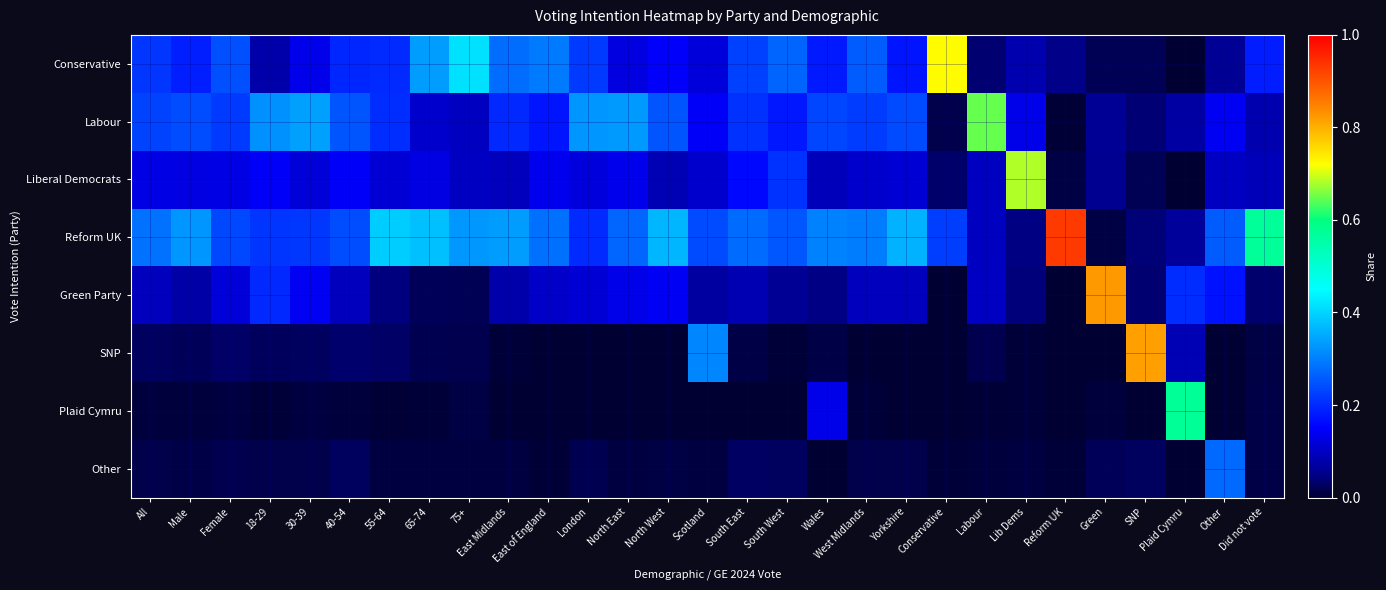

Reading right to left, transcribe all the data shown in this chart.

Conservative: Did not vote=0.2	Other=0.1	Plaid Cymru=0.0	SNP=0.0	Green=0.0	Reform UK=0.1	Lib Dems=0.1	Labour=0.0	Conservative=0.7	Yorkshire=0.2	West Midlands=0.3	Wales=0.2	South West=0.3	South East=0.2	Scotland=0.1	North West=0.1	North East=0.1	London=0.2	East of England=0.3	East Midlands=0.3	75+=0.4	65-74=0.3	55-64=0.2	40-54=0.2	30-39=0.1	18-29=0.1	Female=0.2	Male=0.2	All=0.2
Labour: Did not vote=0.1	Other=0.1	Plaid Cymru=0.1	SNP=0.0	Green=0.1	Reform UK=0.0	Lib Dems=0.1	Labour=0.6	Conservative=0.0	Yorkshire=0.2	West Midlands=0.2	Wales=0.2	South West=0.2	South East=0.2	Scotland=0.1	North West=0.3	North East=0.3	London=0.3	East of England=0.2	East Midlands=0.2	75+=0.1	65-74=0.1	55-64=0.2	40-54=0.3	30-39=0.3	18-29=0.3	Female=0.2	Male=0.2	All=0.2
Liberal Democrats: Did not vote=0.1	Other=0.1	Plaid Cymru=0.0	SNP=0.0	Green=0.1	Reform UK=0.0	Lib Dems=0.7	Labour=0.1	Conservative=0.0	Yorkshire=0.1	West Midlands=0.1	Wales=0.1	South West=0.2	South East=0.2	Scotland=0.1	North West=0.1	North East=0.1	London=0.1	East of England=0.1	East Midlands=0.1	75+=0.1	65-74=0.1	55-64=0.1	40-54=0.1	30-39=0.1	18-29=0.1	Female=0.1	Male=0.1	All=0.1
Reform UK: Did not vote=0.6	Other=0.3	Plaid Cymru=0.1	SNP=0.0	Green=0.0	Reform UK=0.9	Lib Dems=0.0	Labour=0.1	Conservative=0.2	Yorkshire=0.4	West Midlands=0.3	Wales=0.3	South West=0.3	South East=0.3	Scotland=0.2	North West=0.4	North East=0.3	London=0.2	East of England=0.3	East Midlands=0.3	75+=0.3	65-74=0.4	55-64=0.4	40-54=0.2	30-39=0.2	18-29=0.2	Female=0.2	Male=0.3	All=0.3
Green Party: Did not vote=0.0	Other=0.2	Plaid Cymru=0.2	SNP=0.0	Green=0.8	Reform UK=0.0	Lib Dems=0.0	Labour=0.1	Conservative=0.0	Yorkshire=0.1	West Midlands=0.1	Wales=0.0	South West=0.1	South East=0.1	Scotland=0.1	North West=0.1	North East=0.1	London=0.1	East of England=0.1	East Midlands=0.1	75+=0.0	65-74=0.0	55-64=0.0	40-54=0.1	30-39=0.1	18-29=0.2	Female=0.1	Male=0.1	All=0.1
SNP: Did not vote=0.0	Other=0.0	Plaid Cymru=0.1	SNP=0.8	Green=0.0	Reform UK=0.0	Lib Dems=0.0	Labour=0.0	Conservative=0.0	Yorkshire=0.0	West Midlands=0.0	Wales=0.0	South West=0.0	South East=0.0	Scotland=0.3	North West=0.0	North East=0.0	London=0.0	East of England=0.0	East Midlands=0.0	75+=0.0	65-74=0.0	55-64=0.0	40-54=0.0	30-39=0.0	18-29=0.0	Female=0.0	Male=0.0	All=0.0
Plaid Cymru: Did not vote=0.0	Other=0.0	Plaid Cymru=0.6	SNP=0.0	Green=0.0	Reform UK=0.0	Lib Dems=0.0	Labour=0.0	Conservative=0.0	Yorkshire=0.0	West Midlands=0.0	Wales=0.1	South West=0.0	South East=0.0	Scotland=0.0	North West=0.0	North East=0.0	London=0.0	East of England=0.0	East Midlands=0.0	75+=0.0	65-74=0.0	55-64=0.0	40-54=0.0	30-39=0.0	18-29=0.0	Female=0.0	Male=0.0	All=0.0
Other: Did not vote=0.0	Other=0.3	Plaid Cymru=0.0	SNP=0.0	Green=0.0	Reform UK=0.0	Lib Dems=0.0	Labour=0.0	Conservative=0.0	Yorkshire=0.0	West Midlands=0.0	Wales=0.0	South West=0.0	South East=0.0	Scotland=0.0	North West=0.0	North East=0.0	London=0.0	East of England=0.0	East Midlands=0.0	75+=0.0	65-74=0.0	55-64=0.0	40-54=0.0	30-39=0.0	18-29=0.0	Female=0.0	Male=0.0	All=0.0